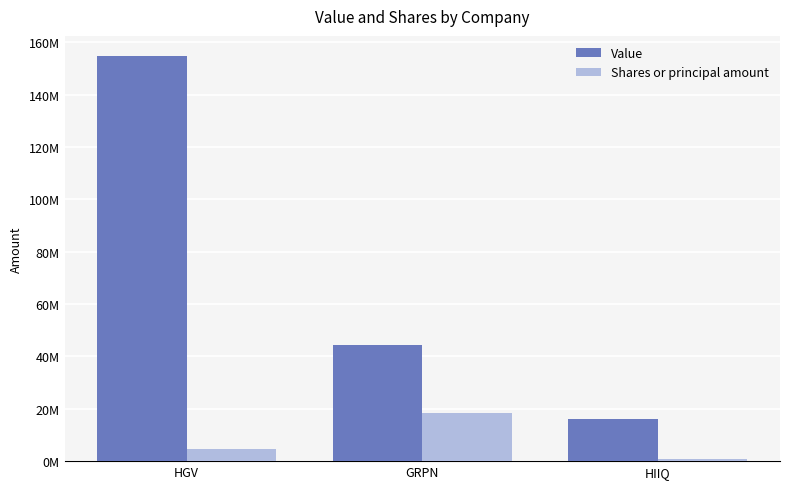

What is the sum of all Value values?

215150000